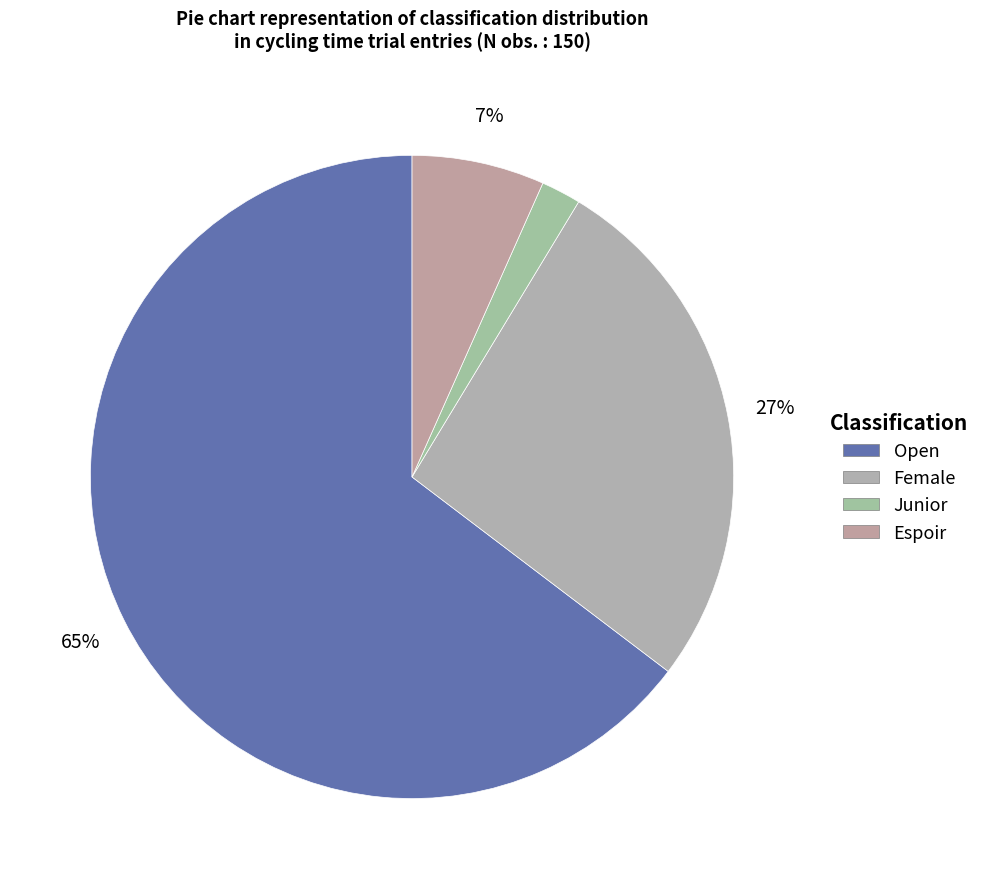

What percentage is the Espoir slice, to the nearest percent?

7%